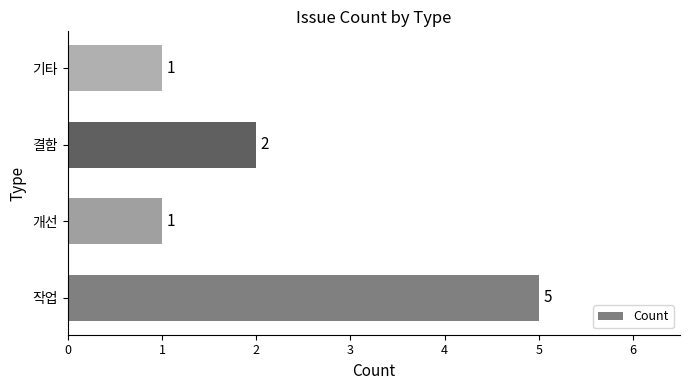

What is the change in value from 개선 to 결함?

+1